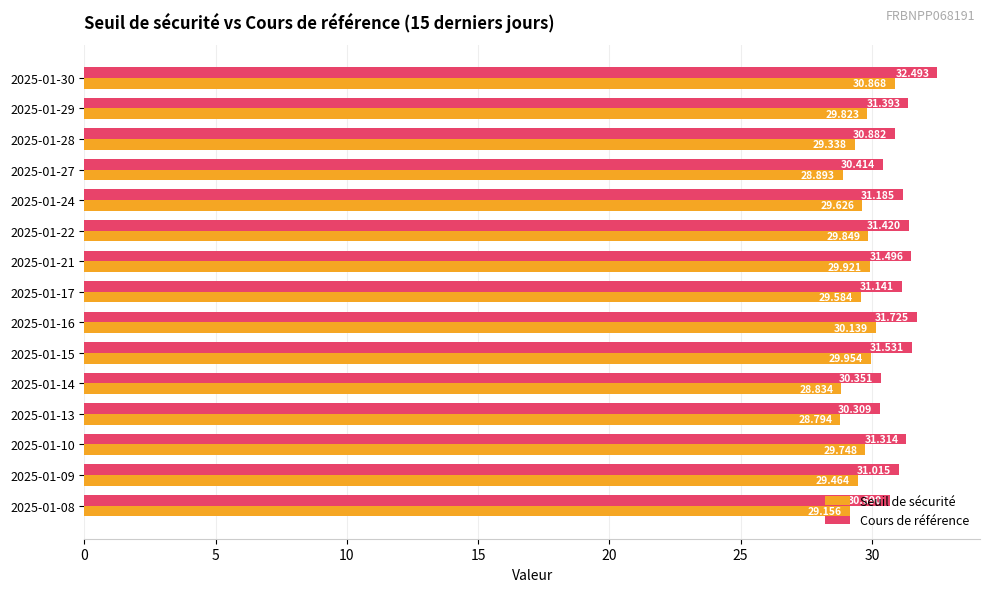

Rank the series by their average value, from lowest to highest.

Seuil de sécurité, Cours de référence